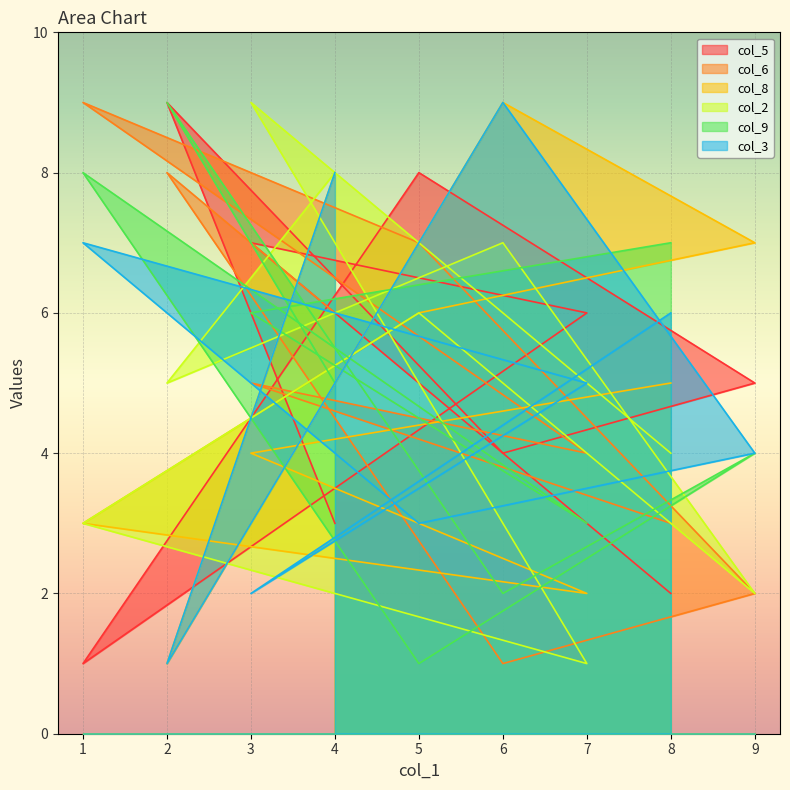

Does the chart display data point markers on the line(s)?

No